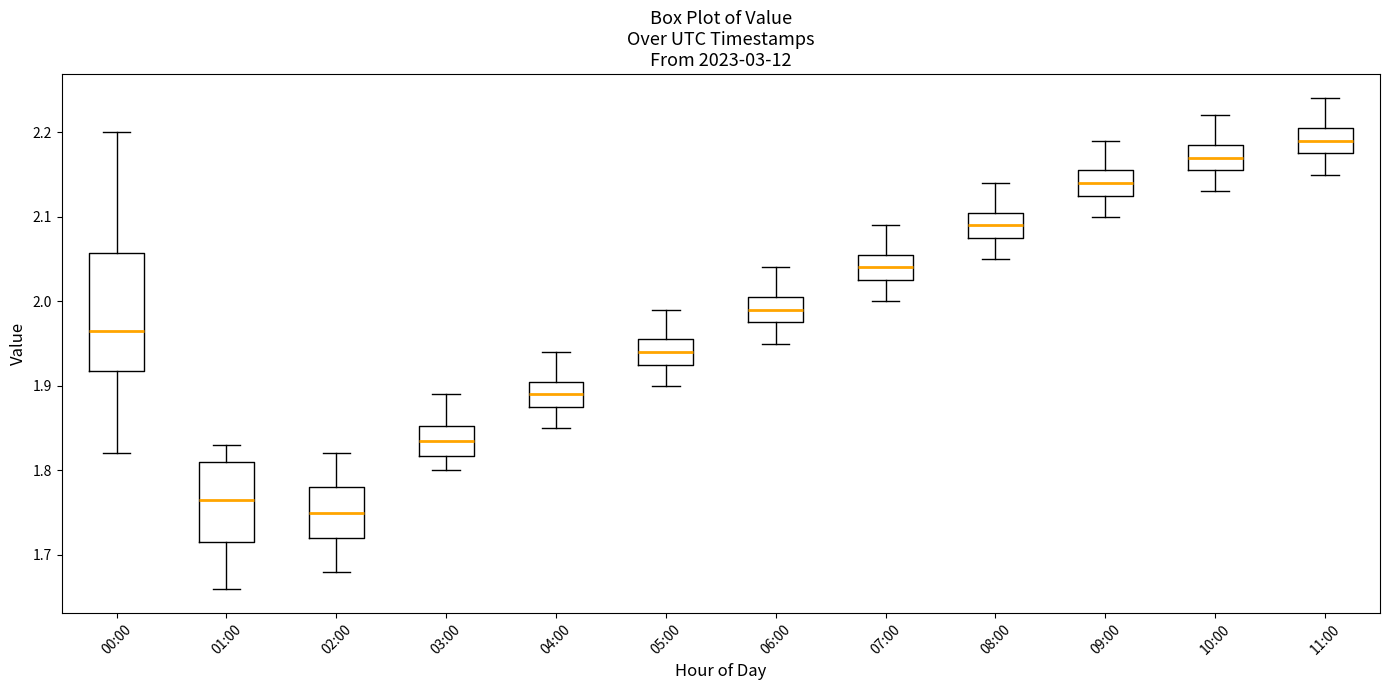

Which box has the highest median line?

11:00